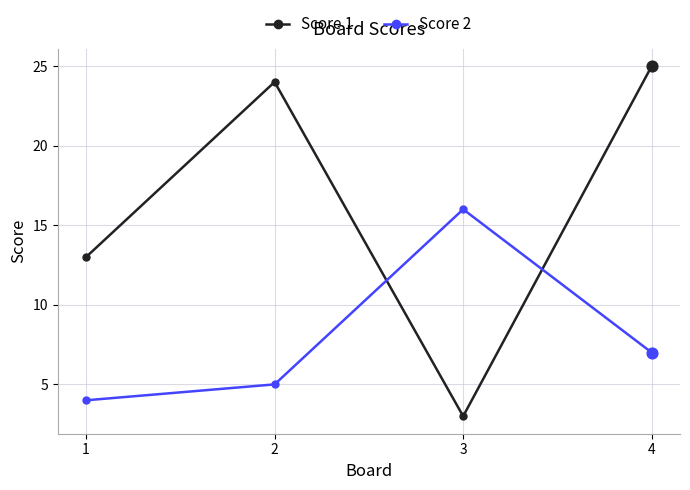

Which series has the largest total across all categories?

Score 1